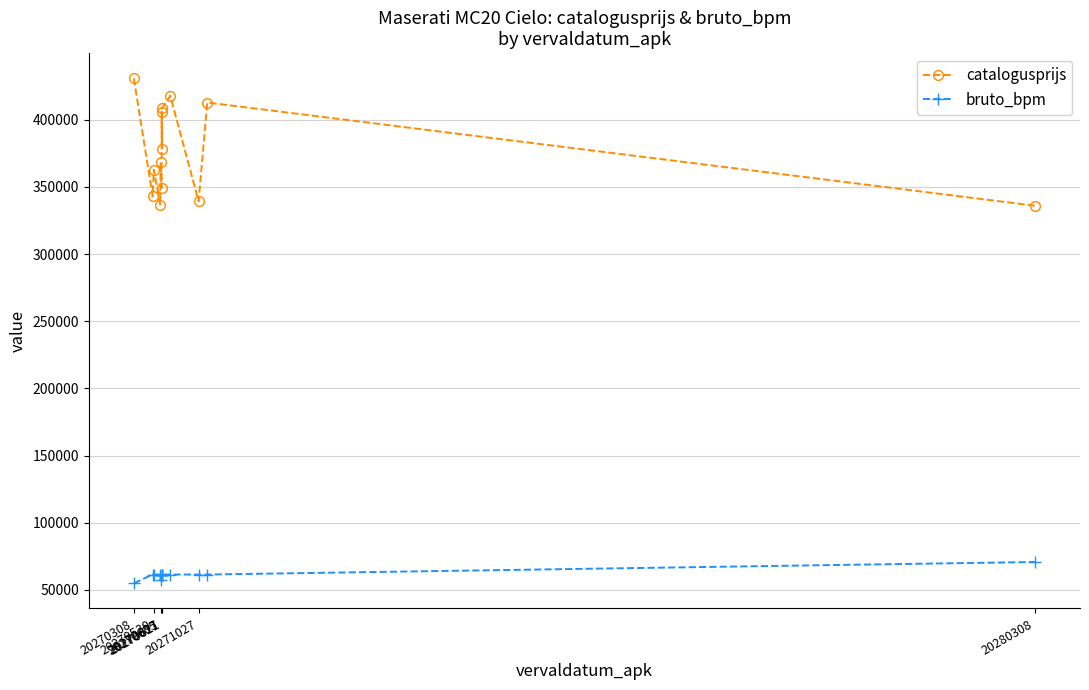

What is the average value of the catalogusprijs series?

376154